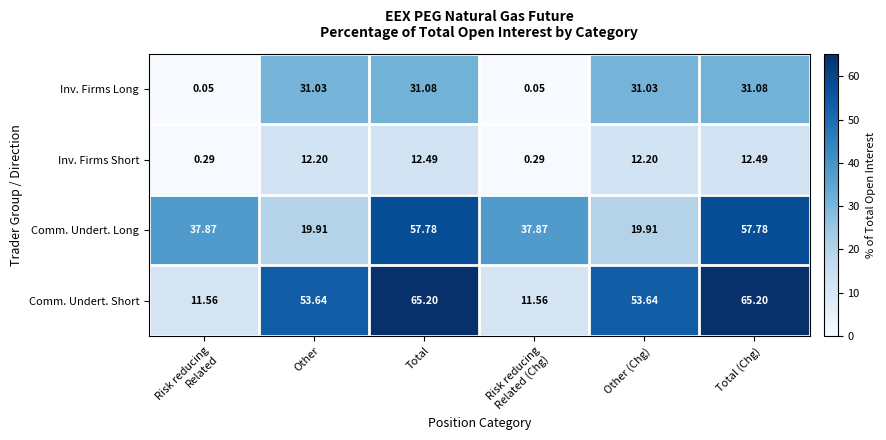

How many data points does each series have?

6